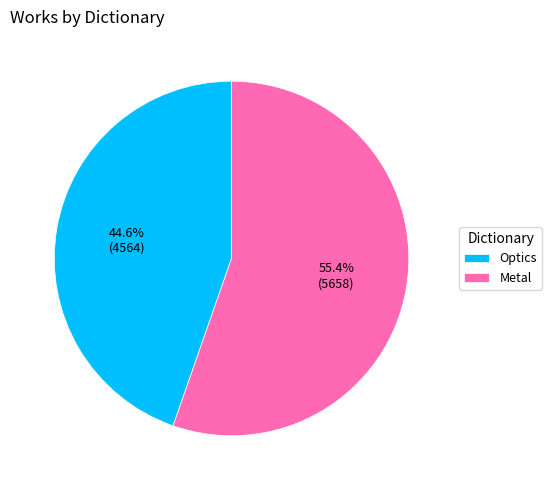

Rank the categories by value from lowest to highest.

Optics, Metal